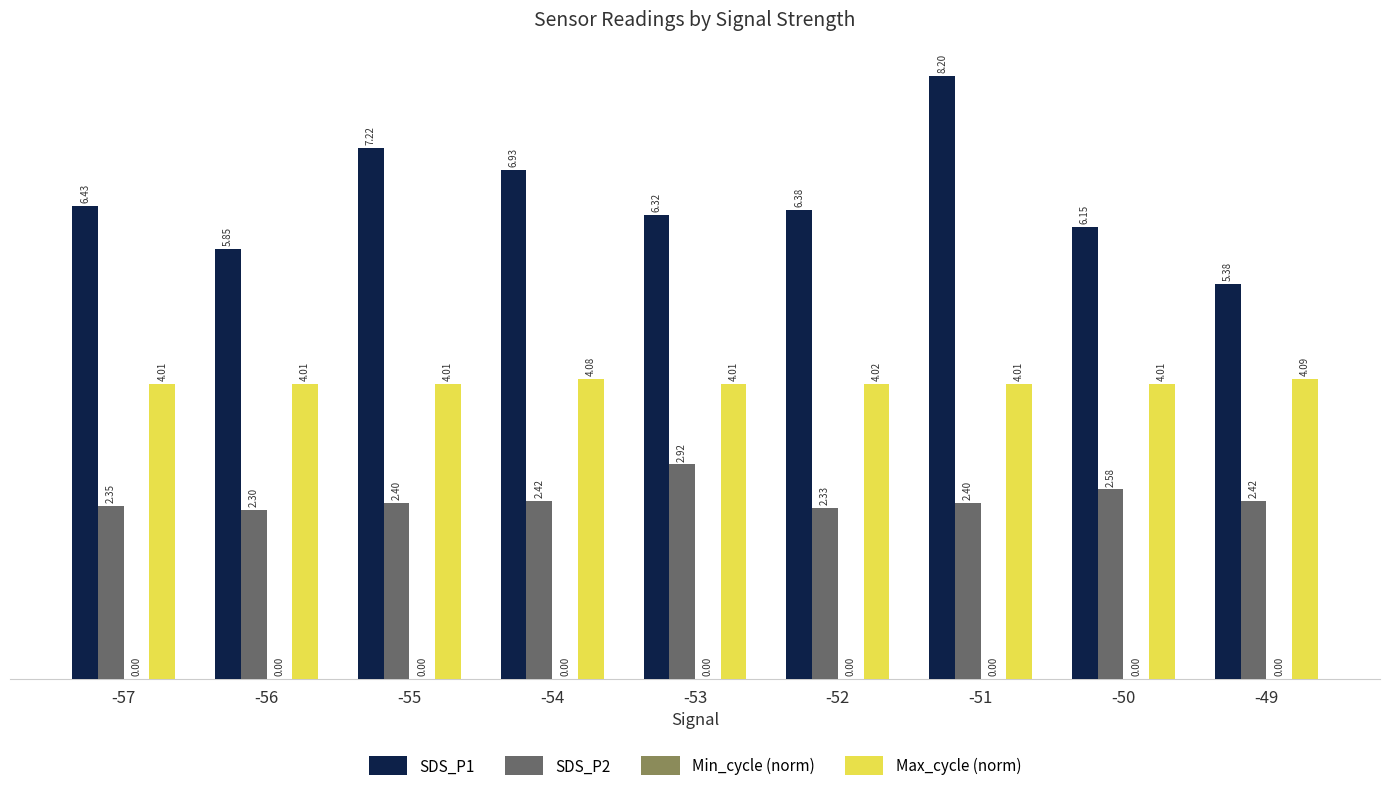

Does the chart contain stacked bars?

No